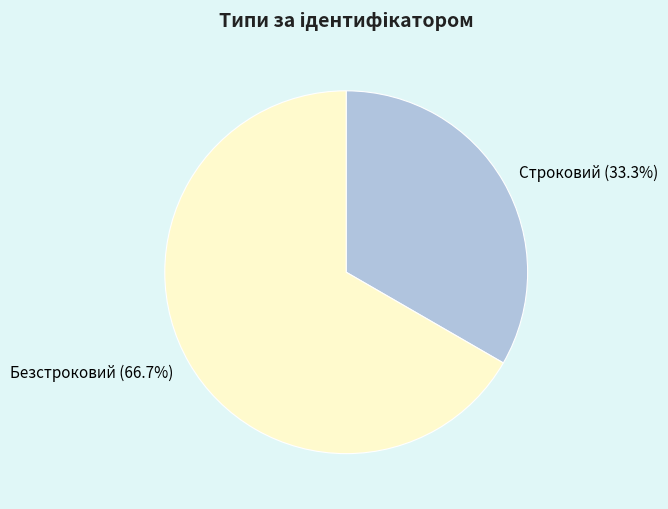

Rank the categories by value from highest to lowest.

Безстроковий, Строковий